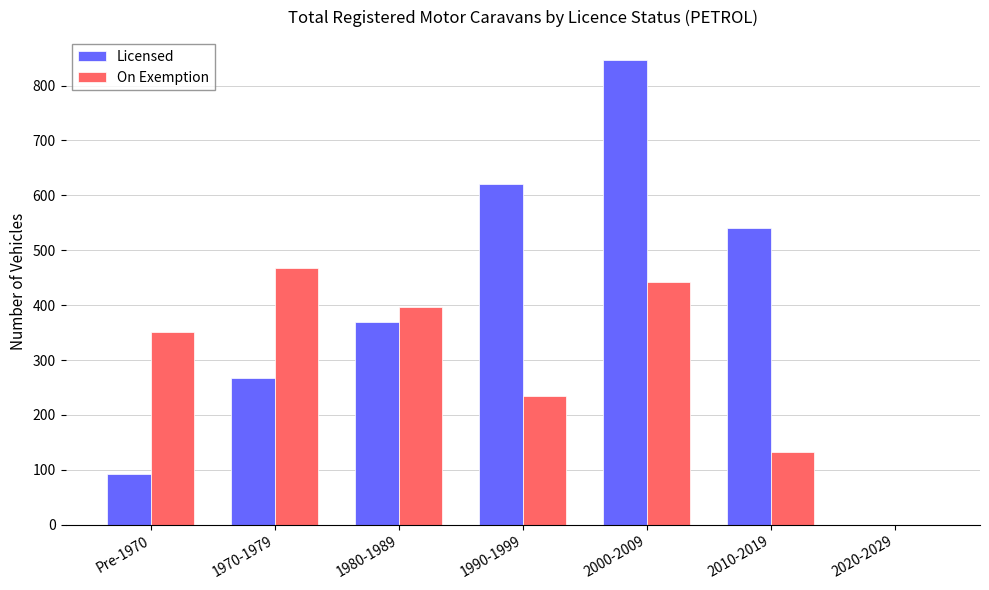

Is the value of On Exemption at 1980-1989 greater than the value of Licensed at 1980-1989?

Yes